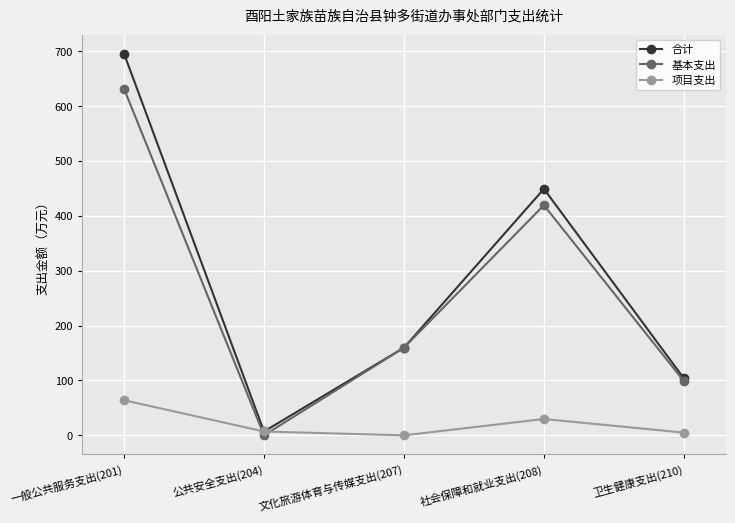

Is it true that 合计 equals 265.7 at 文化旅游体育与传媒支出(207)?

False